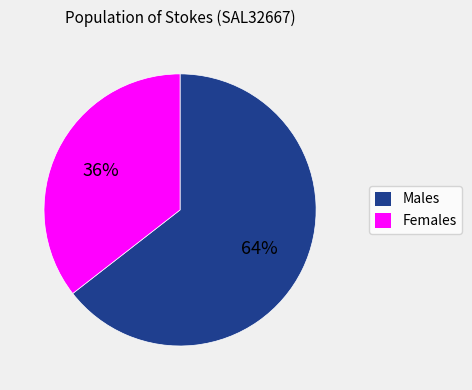

To the nearest percent, what is the combined percentage of Females and Males?

100%